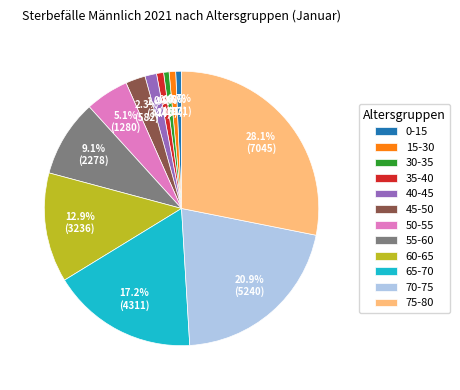

True or false: 0-15 accounts for 9% of the total.

False